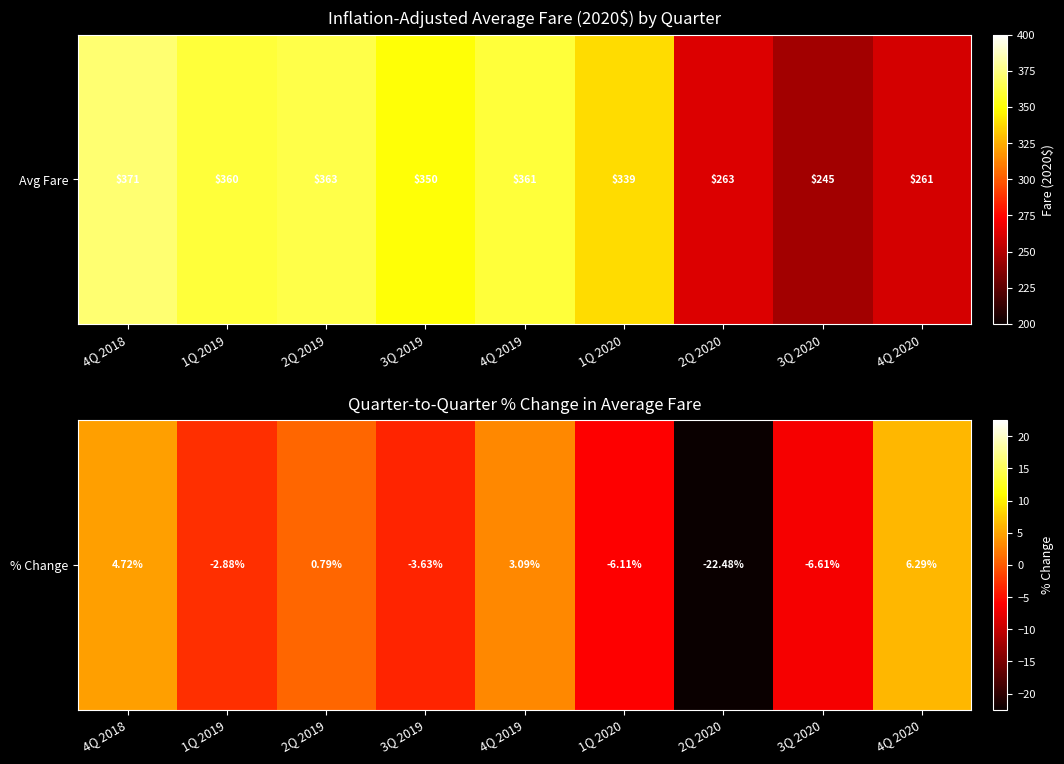

What is the maximum value shown in the chart?

6.3